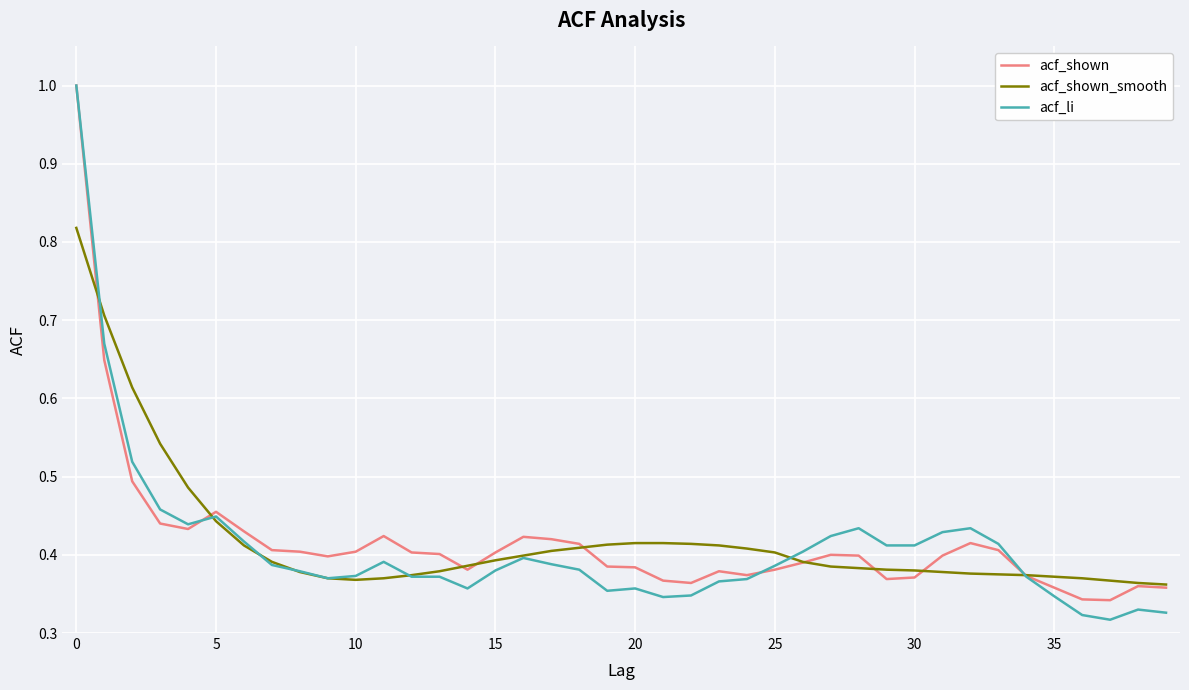

What is the greatest value displayed?

1.0